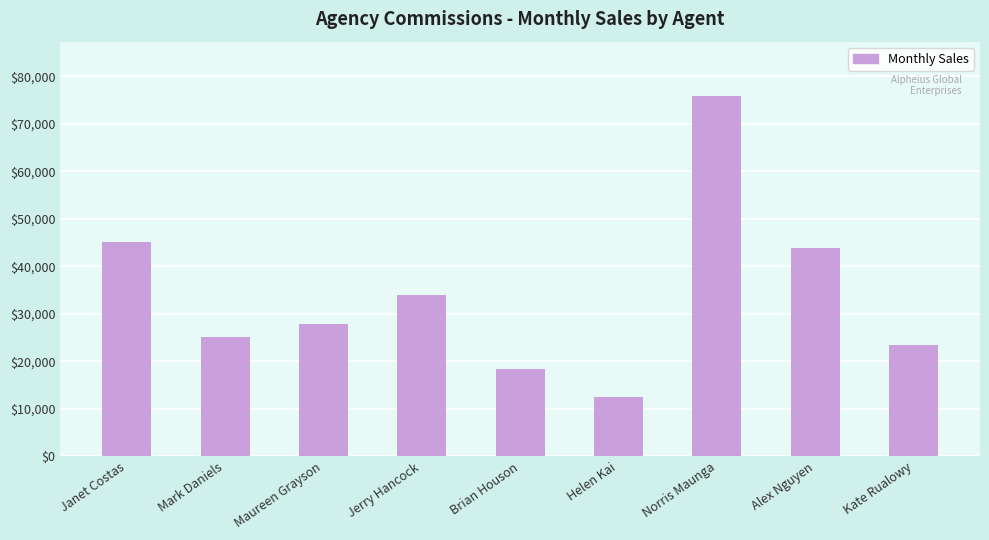

What is the sum of all values?

305708